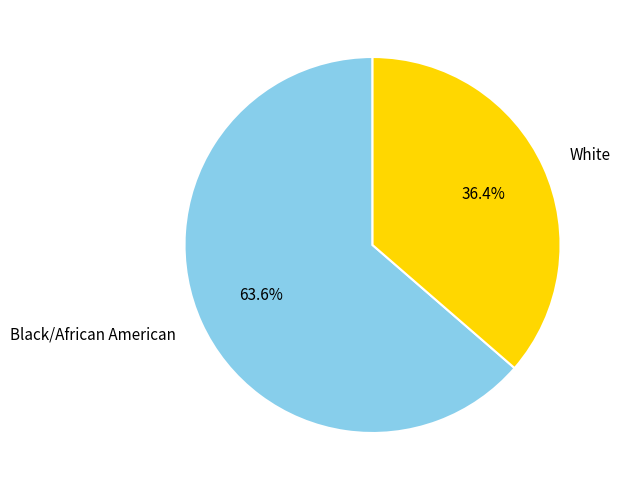

To the nearest percent, what is the difference between the Black/African American and White slice percentages?

27%